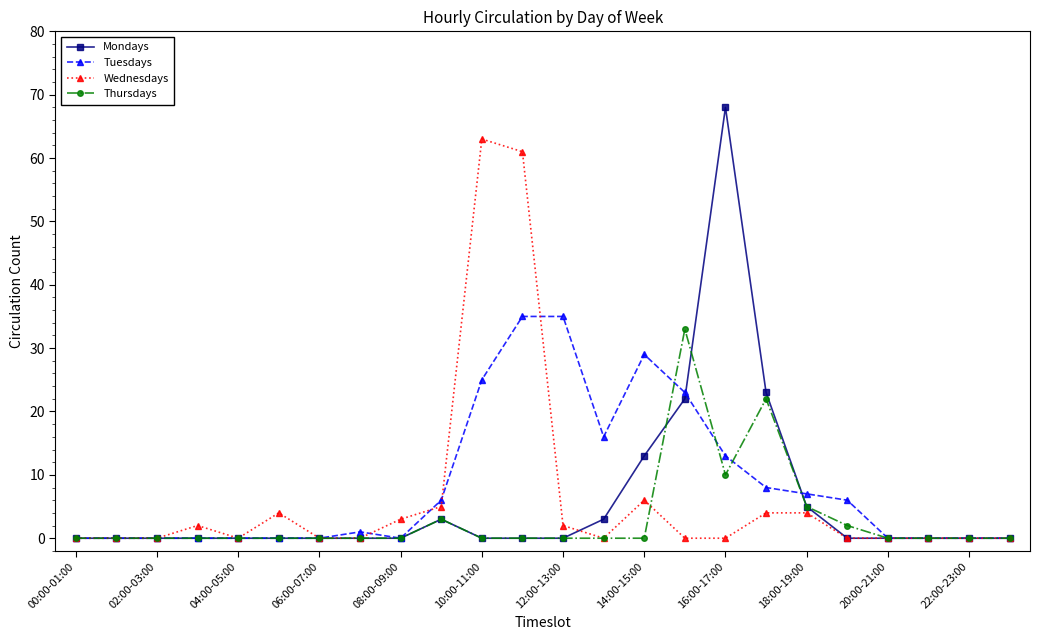

What is the maximum value for Wednesdays?

63